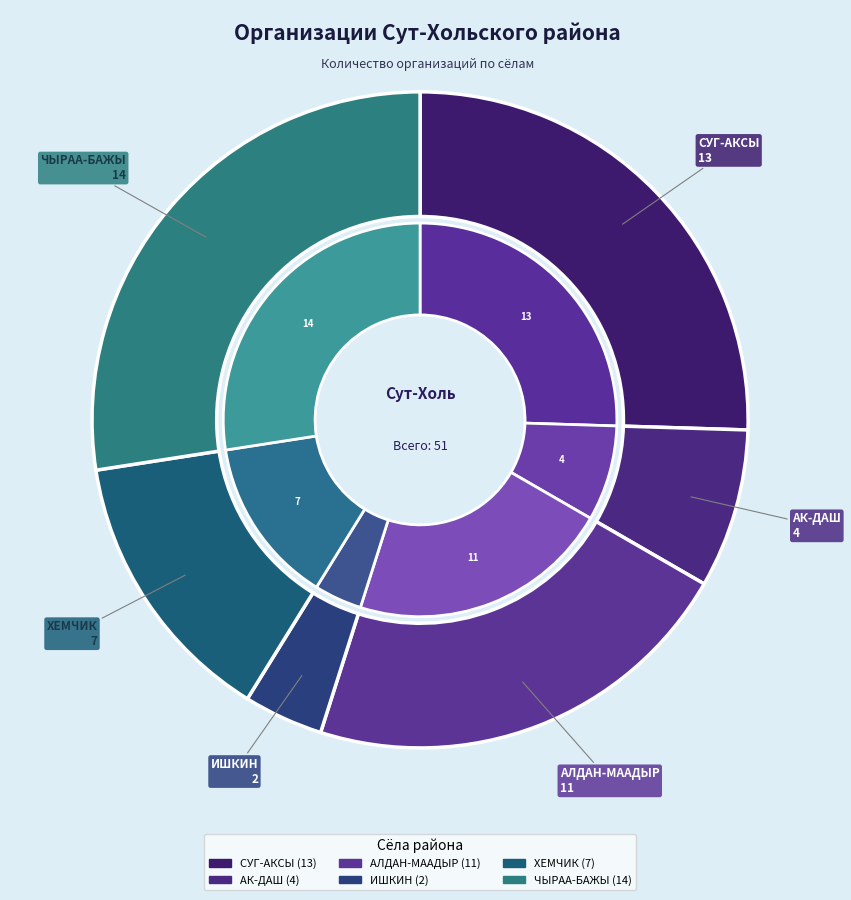

To the nearest percent, what percentage of the pie is АК-ДАШ?

8%